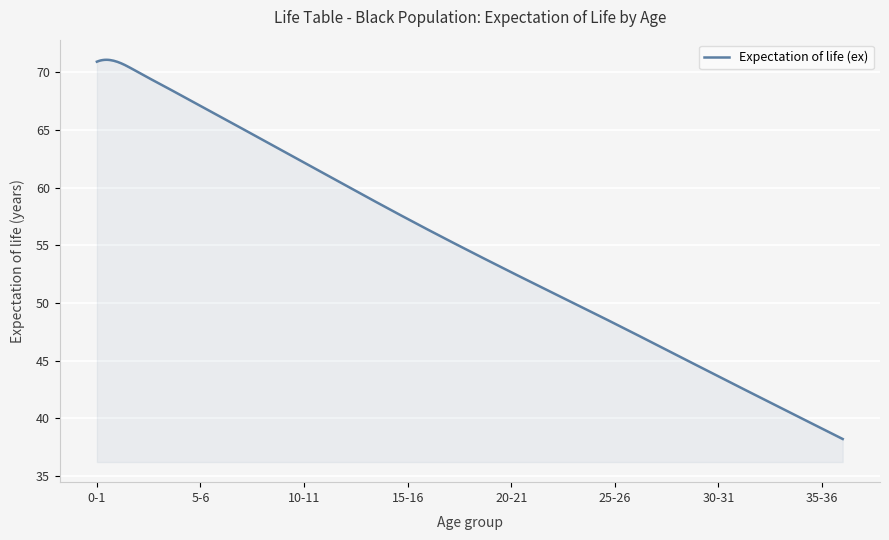

What is the minimum value shown in the chart?

38.2